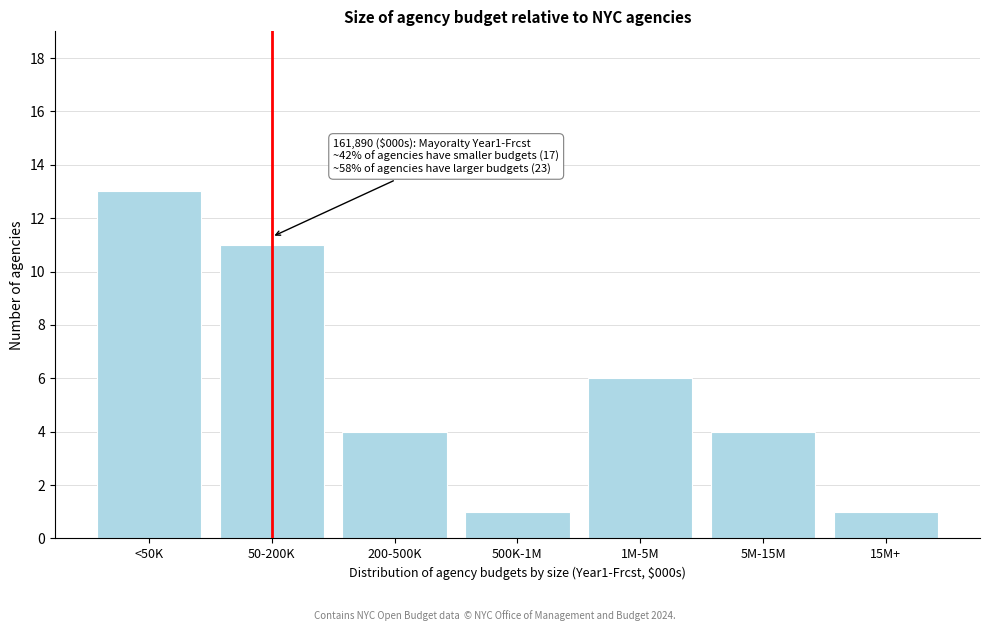

Reading right to left, transcribe all the data shown in this chart.

15M+=1	5M-15M=4	1M-5M=6	500K-1M=1	200-500K=4	50-200K=11	<50K=13